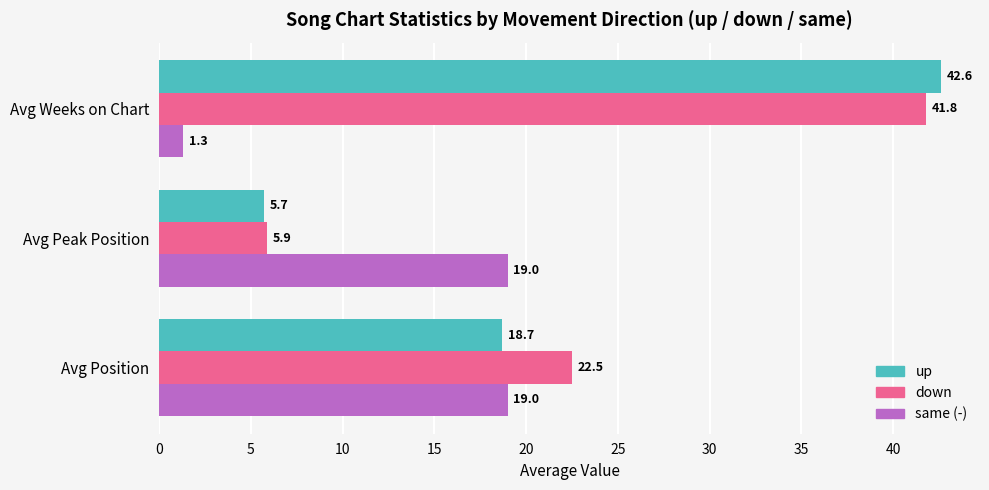

What is the total value across all series at Avg Position?

60.2